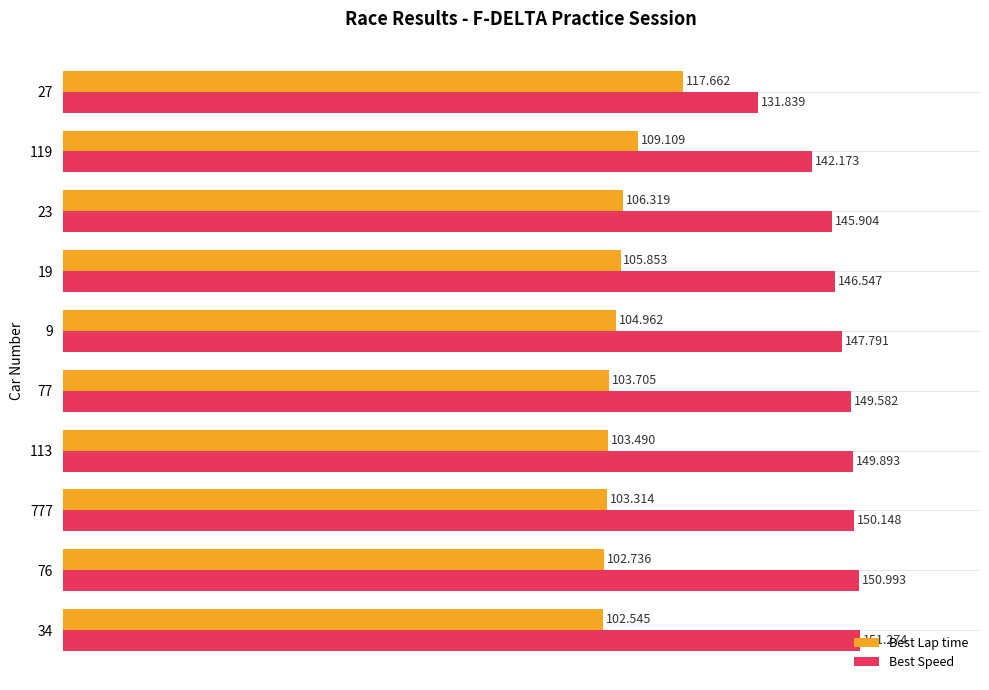

Is the value of Best Speed at 23 greater than the value of Best Lap time at 27?

Yes